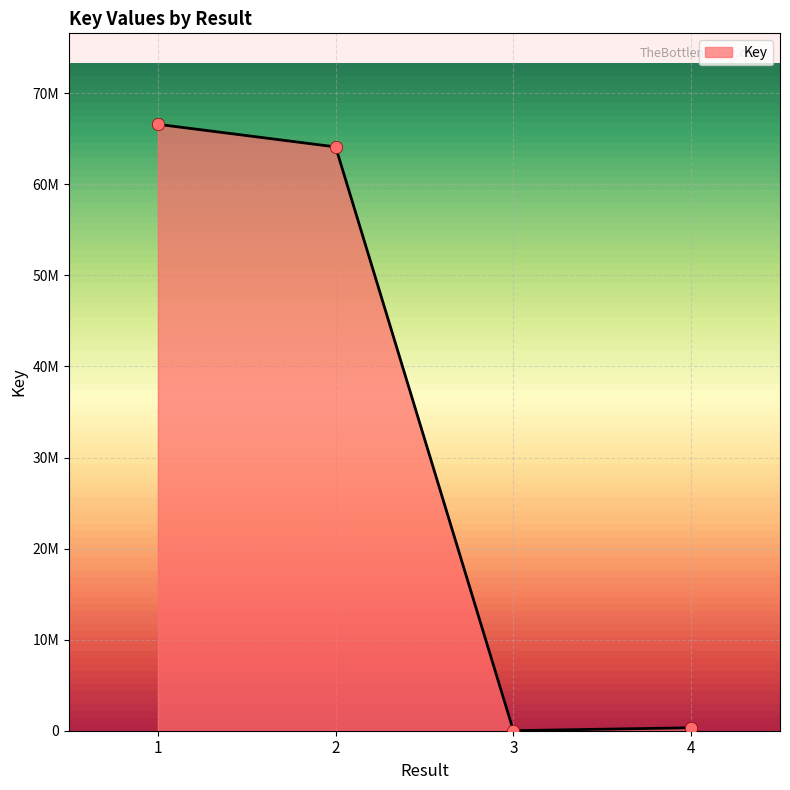

Is this an area chart (filled region under the line)?

Yes